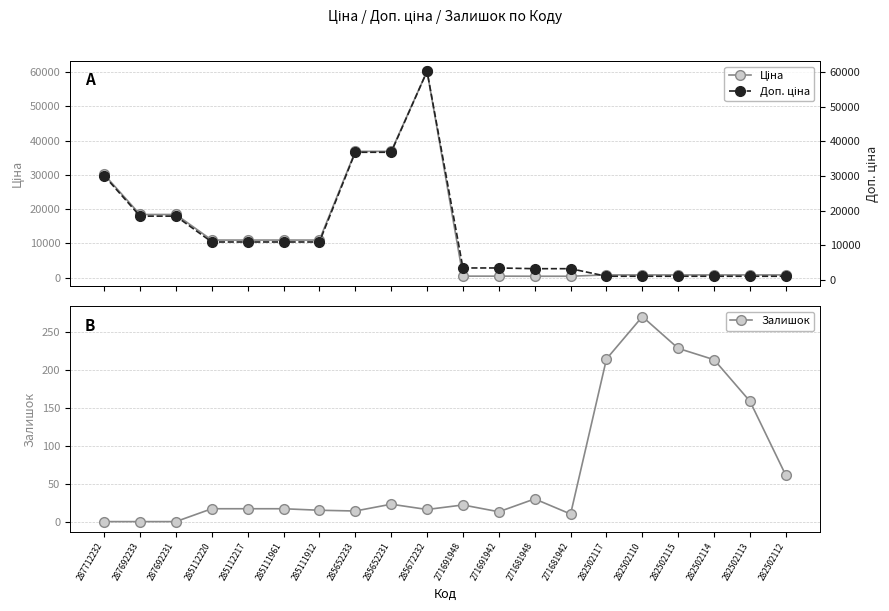

Reading left to right, what are all the values shown in this chart?

Ціна: 30102.8	18420.9	18420.9	10964.4	10964.4	10964.4	10964.4	36841.8	36841.8	60205.6	434.3	434.3	408.2	408.2	802.1	802.1	802.1	802.1	802.1	802.1
Залишок: 0.0	0.0	0.0	17.0	17.0	17.0	15.0	14.0	23.0	16.0	22.0	13.0	30.0	10.0	215.0	271.0	229.0	214.0	159.0	61.0
Доп. ціна: 30102.8	18420.9	18420.9	10964.4	10964.4	10964.4	10964.4	36841.8	36841.8	60205.6	3474.1	3474.1	3265.8	3265.8	1087.0	1087.0	1087.0	1087.0	1087.0	1087.0